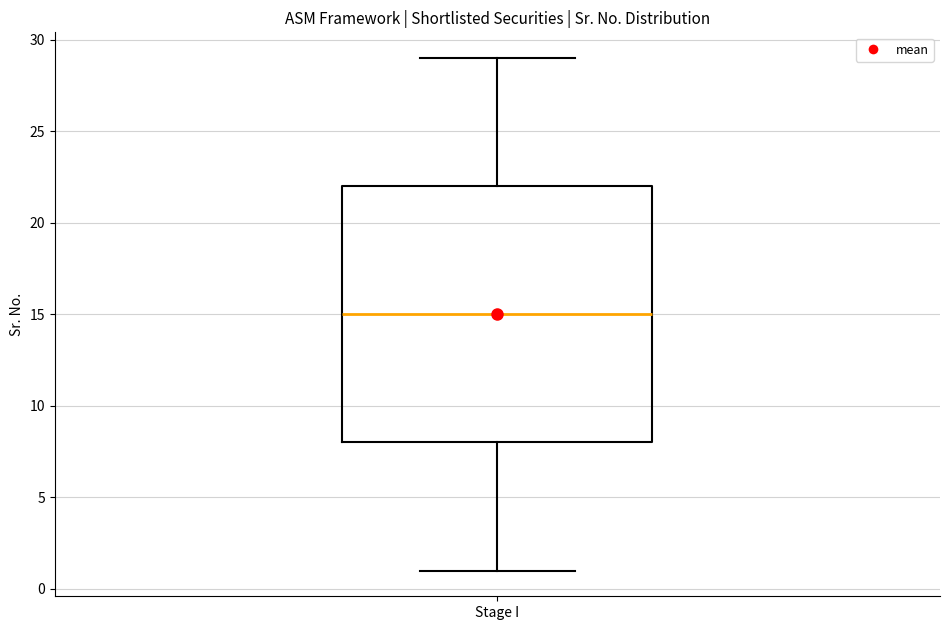

Transcribe this box plot: give where the median line is, the range the box spans, and where the two whiskers end, as read against the y-axis. The values are not printed on the chart, so give them approximately, as read against the axis.

median 15, box 8 to 22, whiskers 1 to 29